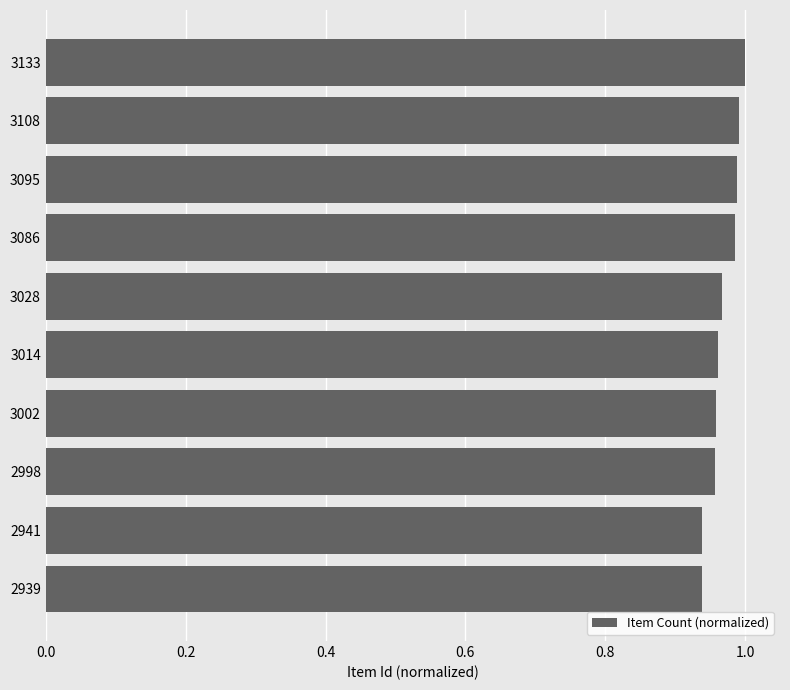

What is the sum of all values?

9.7